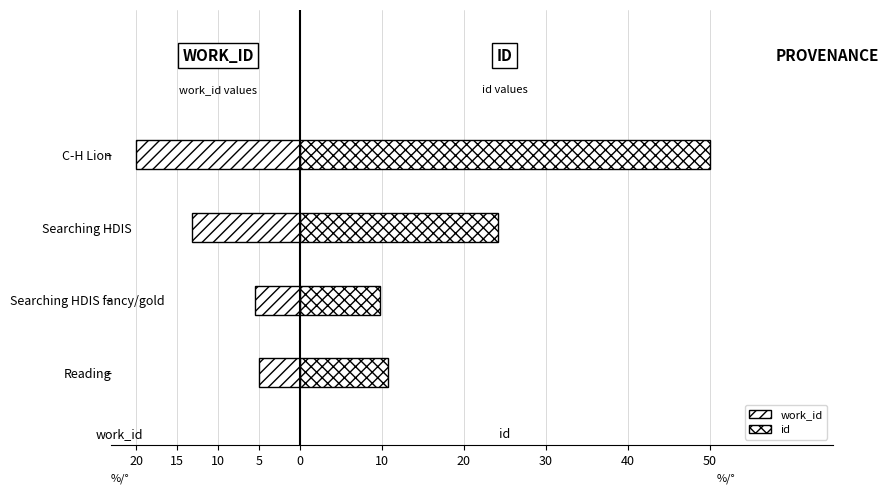

What is the spread (max minus min) of values at Searching HDIS?

37.3